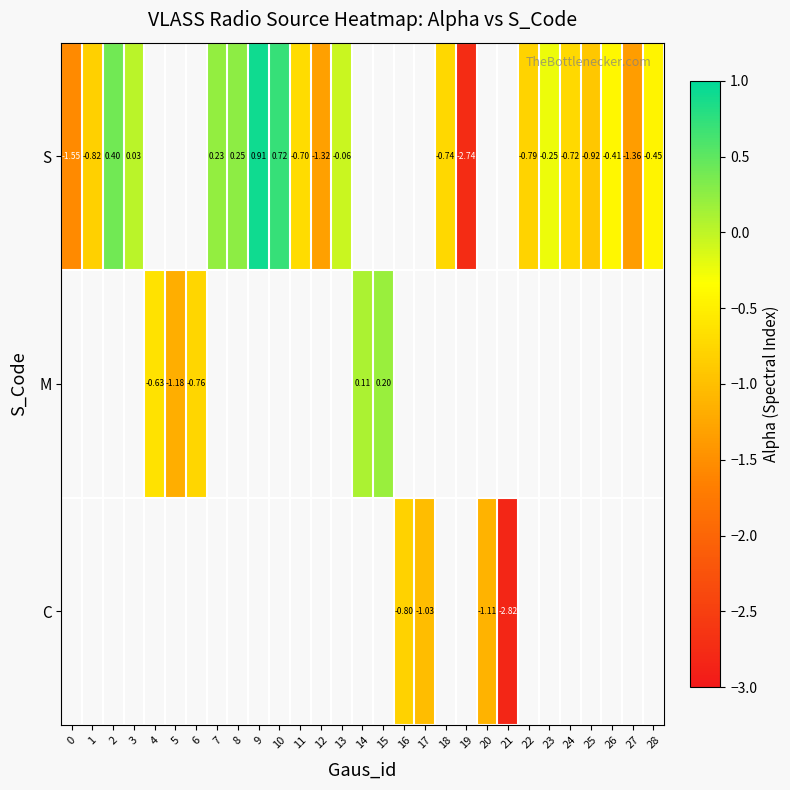

List the series in order of their overall mean, highest first.

S, M, C